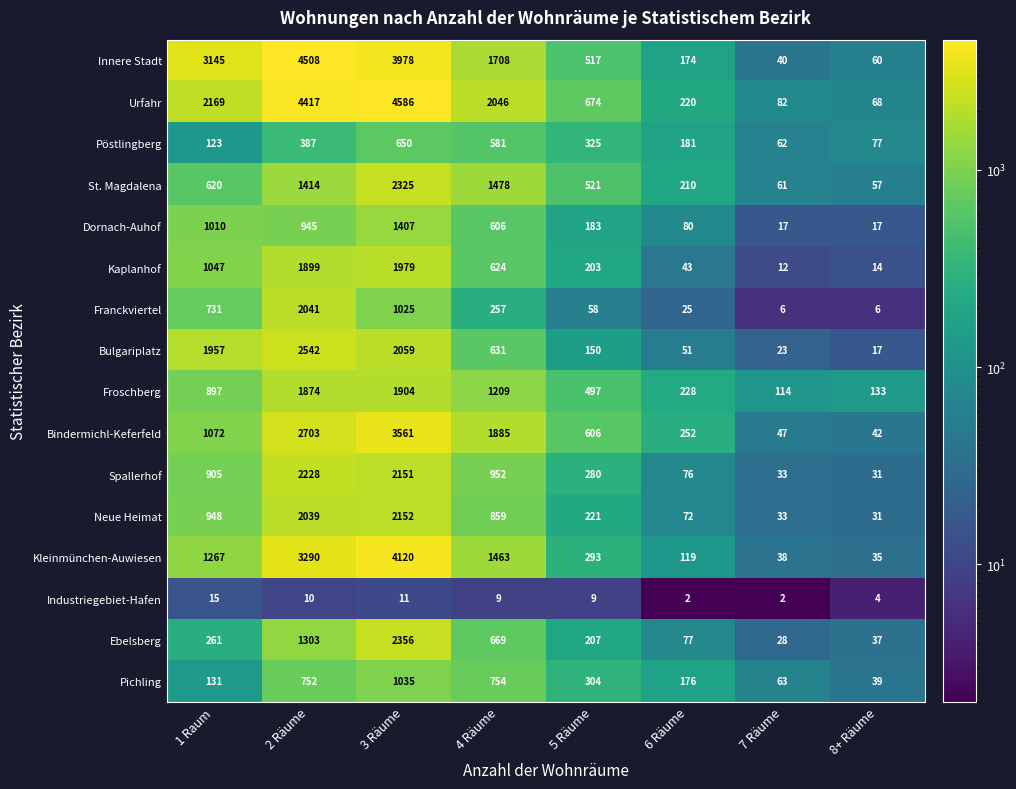

Which series has the largest range (max minus min)?

Urfahr